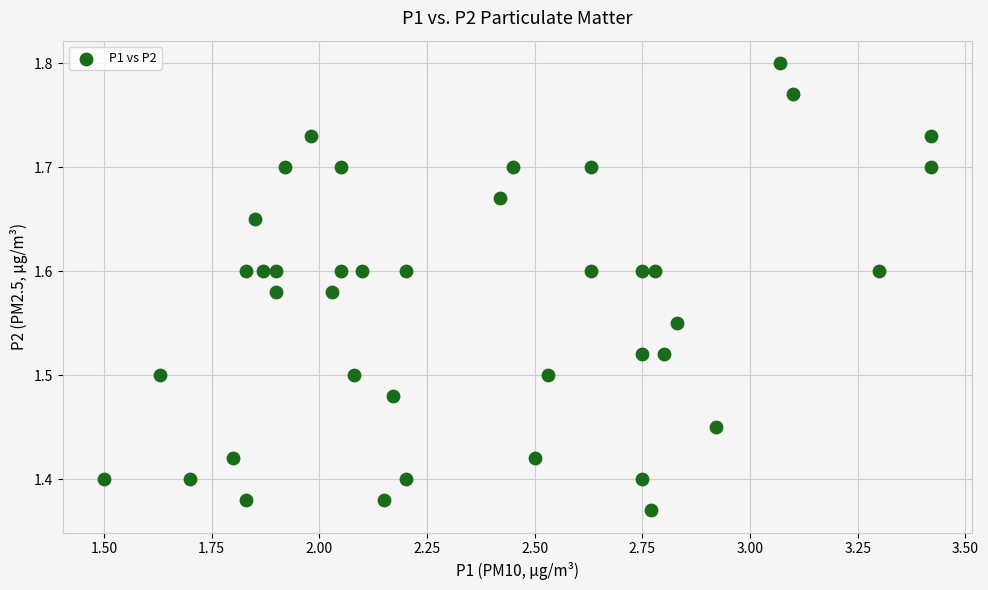

What is the range of Y values (max minus min)?

0.4